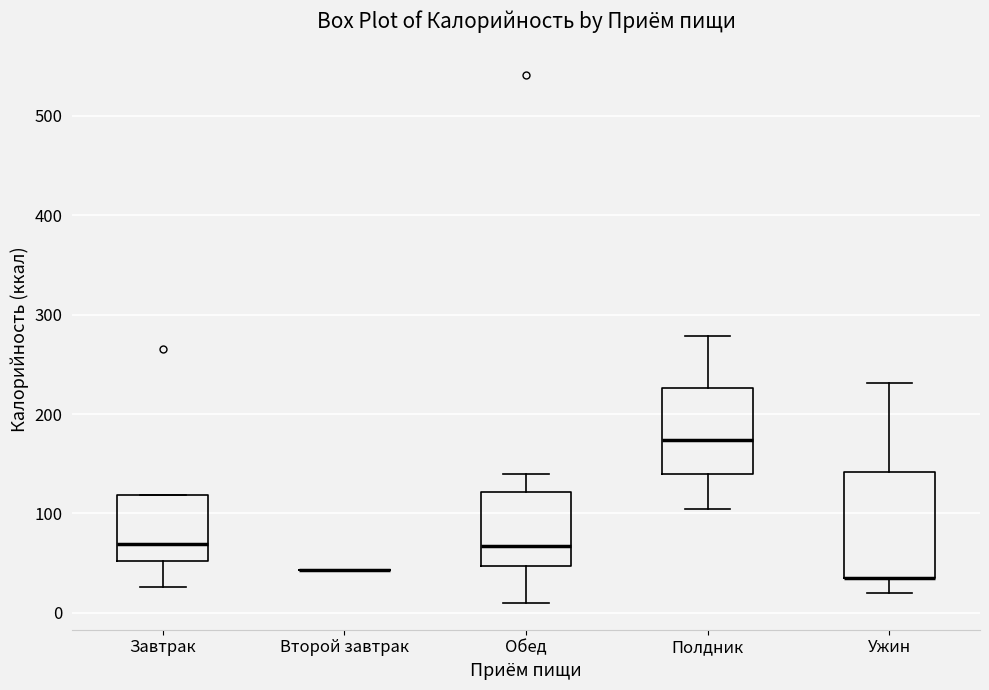

Where is the upper edge of the box for Обед on the y-axis? The values are not printed on the chart, so give them approximately, as read against the axis.

120